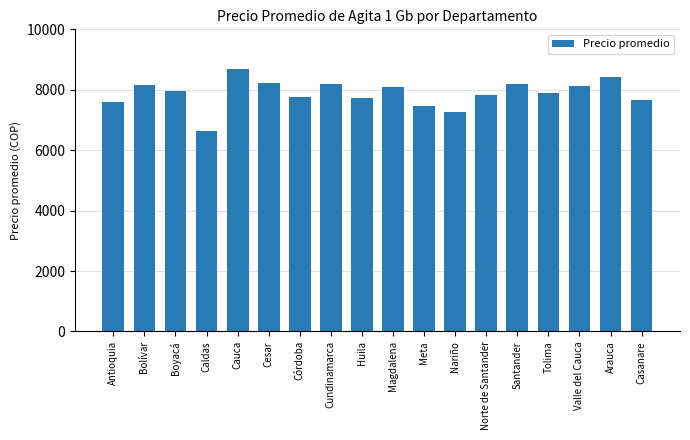

Is it true that the value at Córdoba is 2659.2?

False